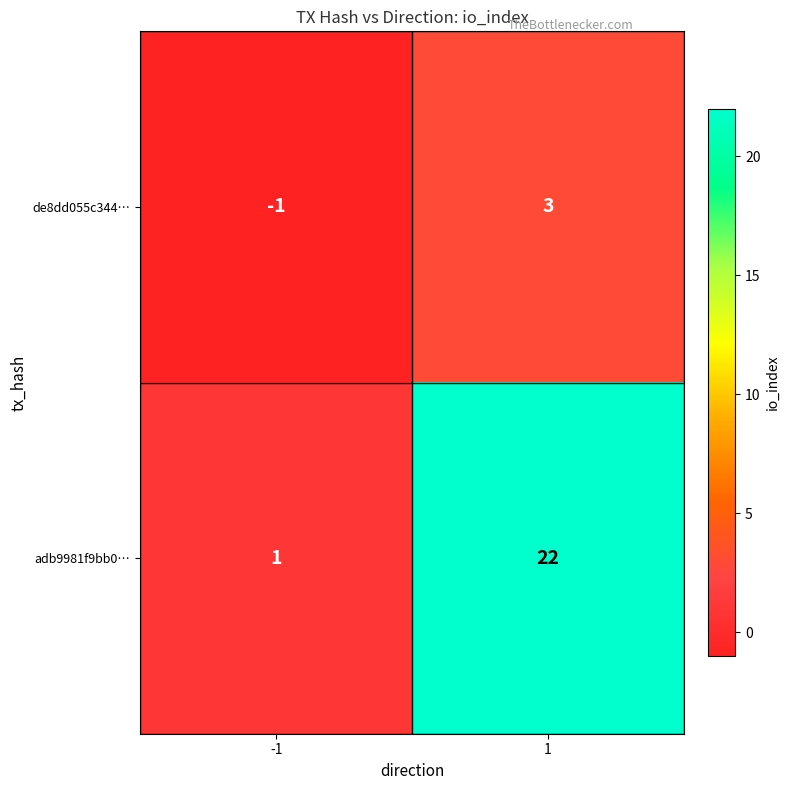

List the labels in order of de8dd055c344… value, smallest first.

-1, 1